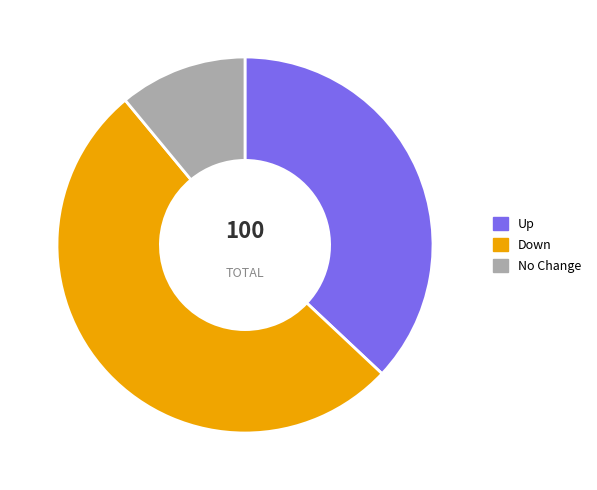

Combined, do No Change and Down account for over 50%?

Yes